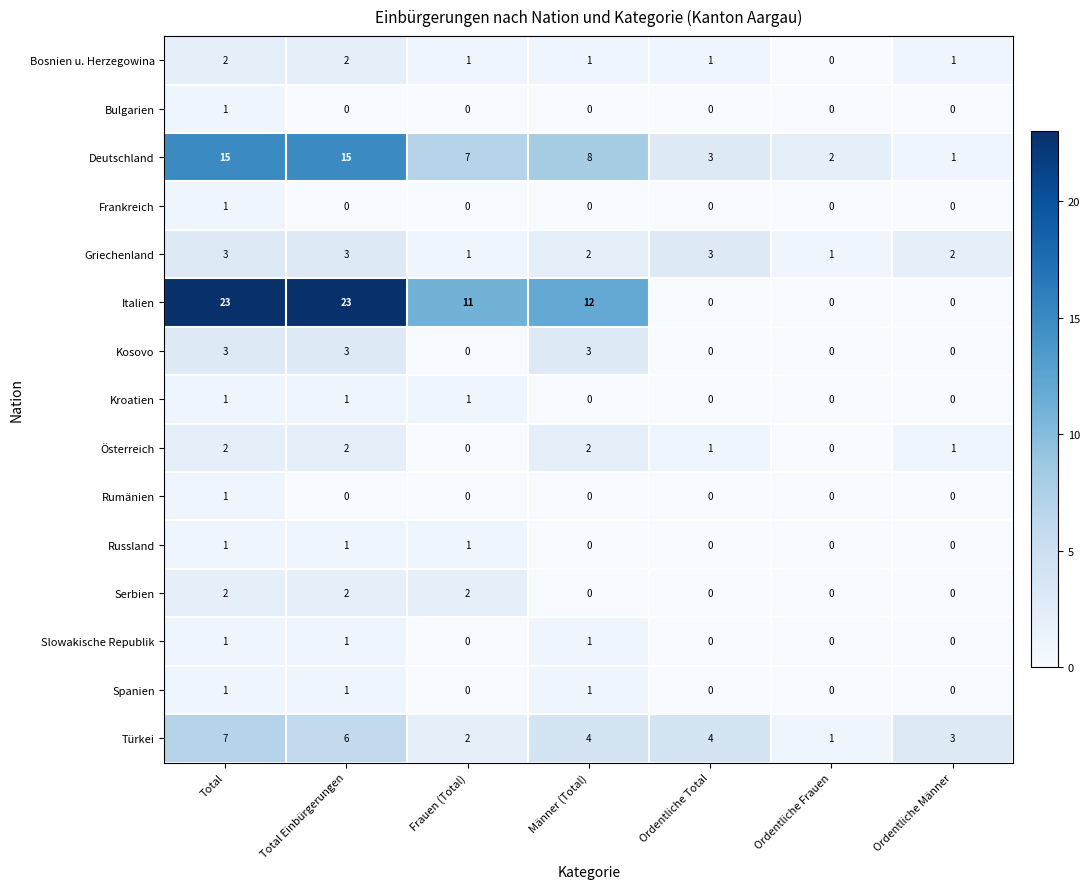

Which series has the widest spread of values?

Italien